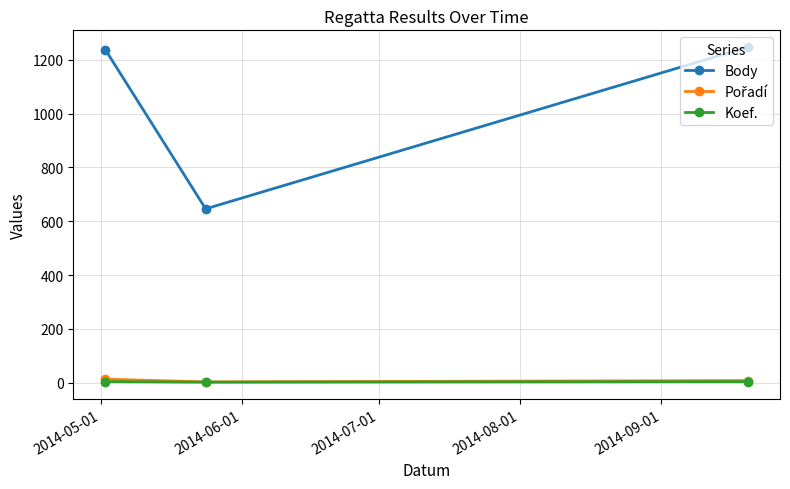

What is the minimum value for Body?

646